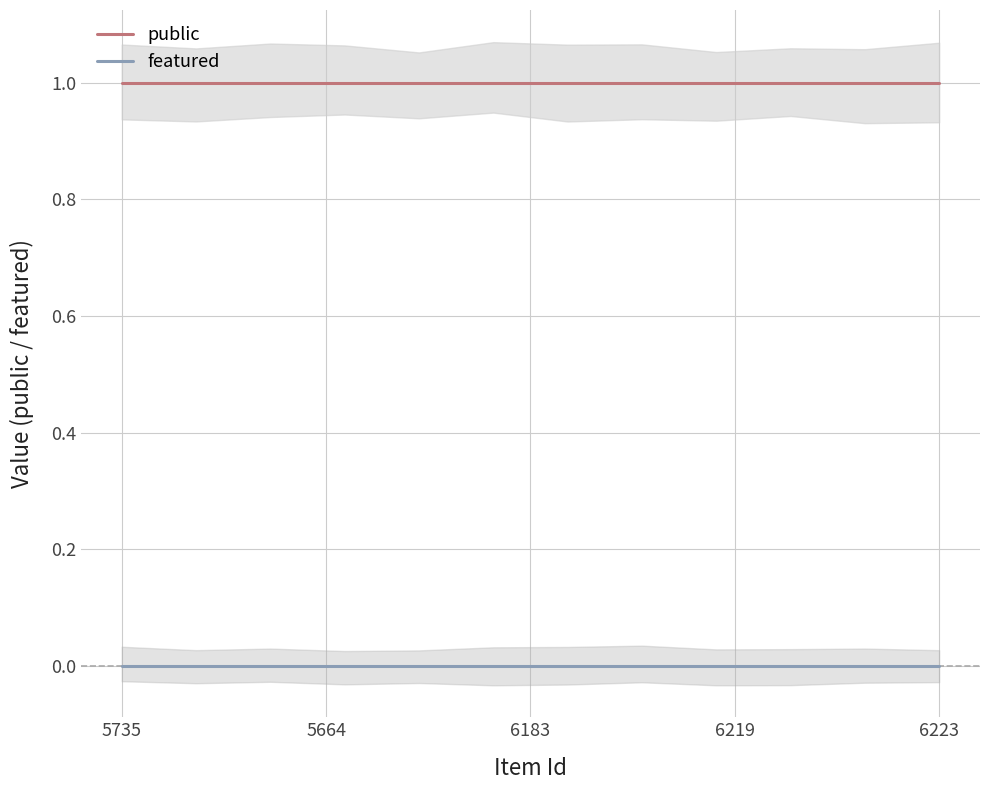

How many series are shown in this chart?

2